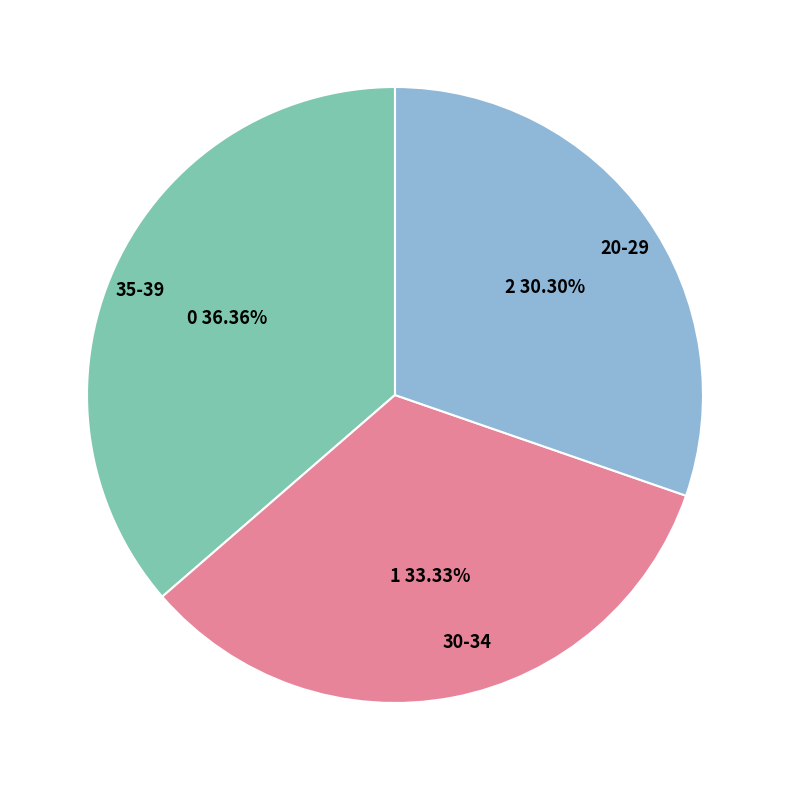

What is the ratio of the value at 30-34 to the value at 20-29?

1.1